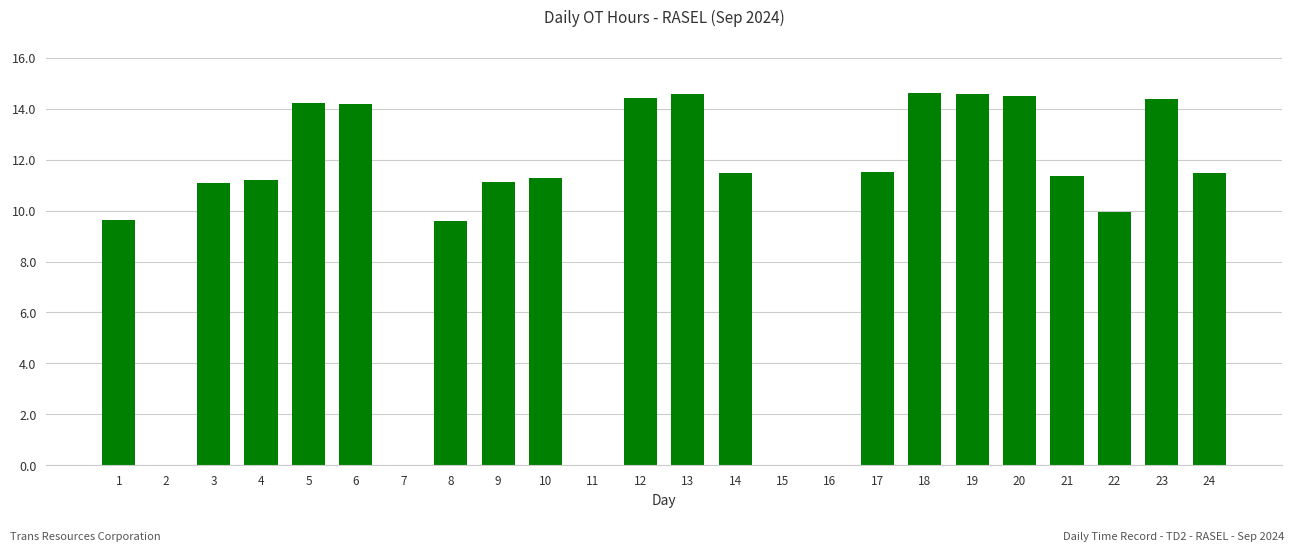

What is the difference between the values at 17 and 2?

11.5